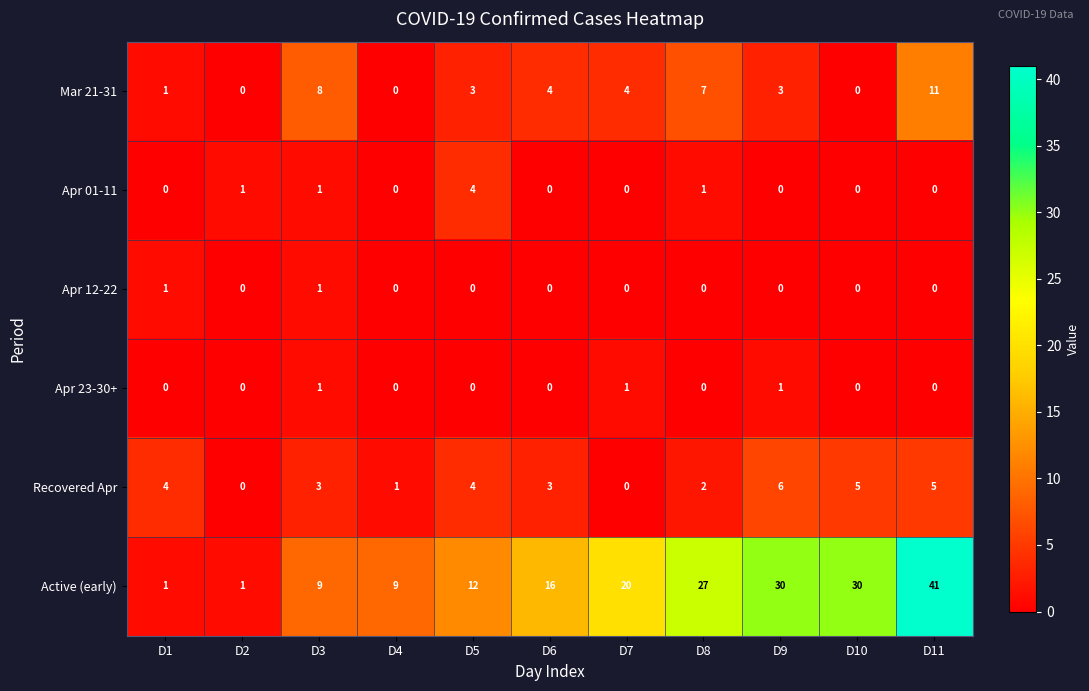

Count the Apr 23-30+ values in the range 0 to 1.

11